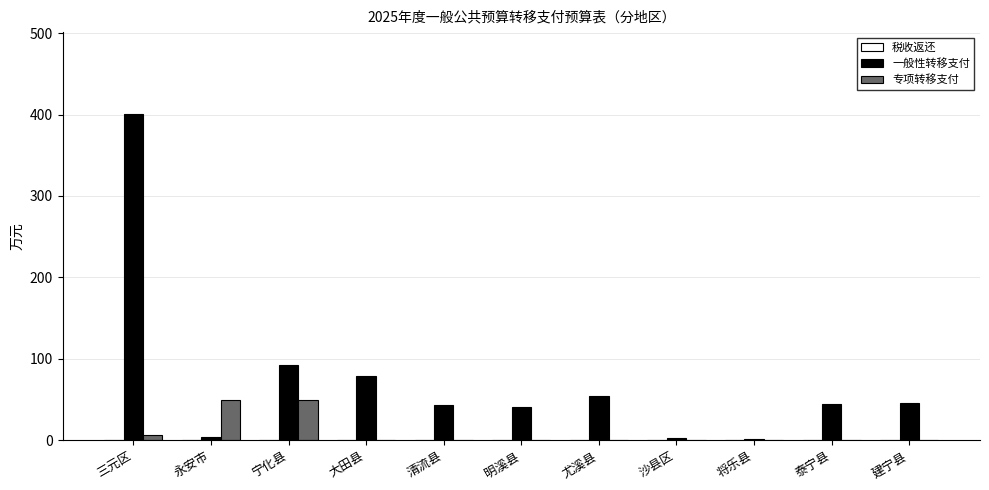

What is the sum of the 专项转移支付 values at 建宁县 and 宁化县?

50